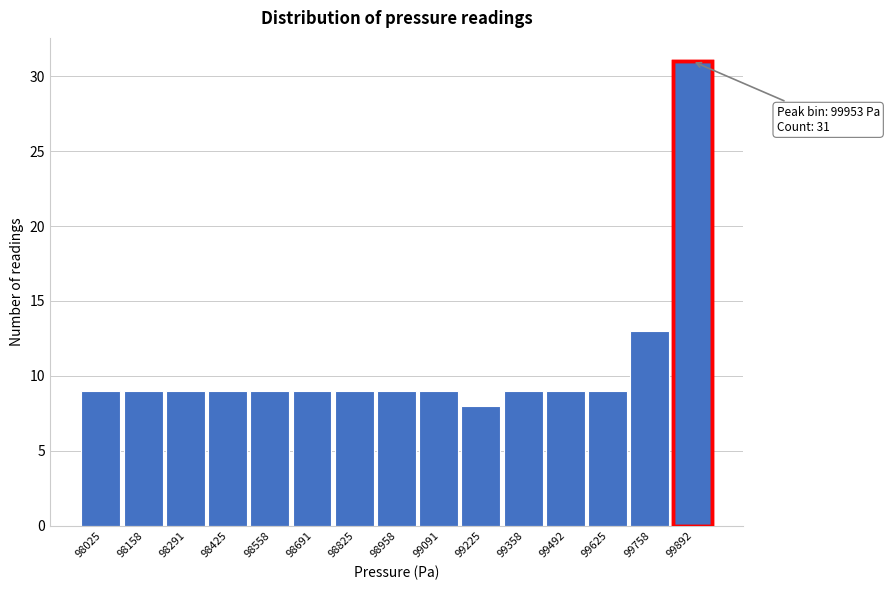

Reading left to right, list all the values displayed in this chart.

98025=9	98158=9	98291=9	98425=9	98558=9	98691=9	98825=9	98958=9	99091=9	99225=8	99358=9	99492=9	99625=9	99758=13	99892=31